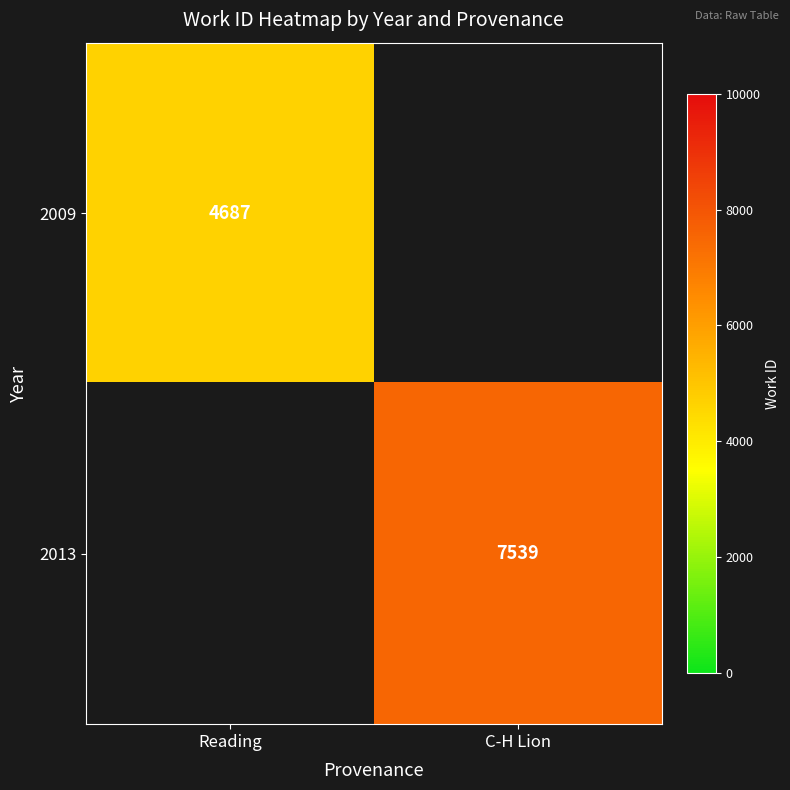

The 2013 series shows 7539 at C-H Lion. True or false?

True